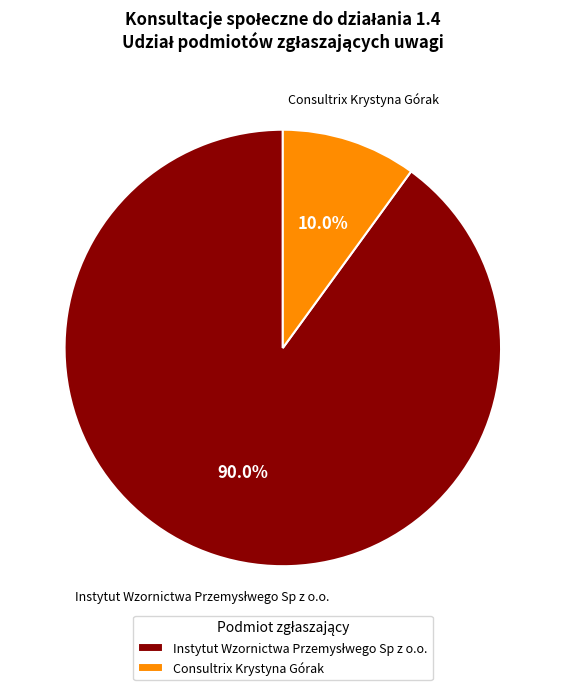

Which slice is the smallest?

Consultrix Krystyna Górak